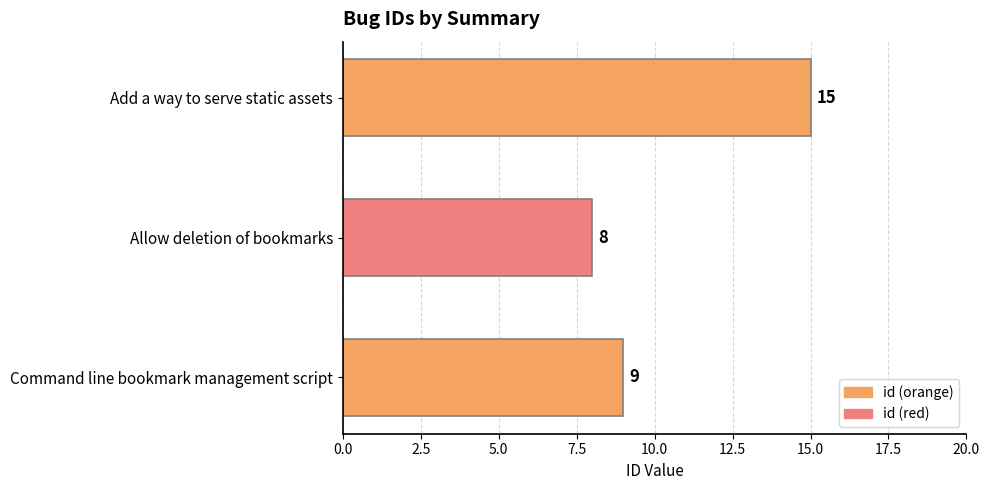

At which label is the value closest to 11?

Command line bookmark management script